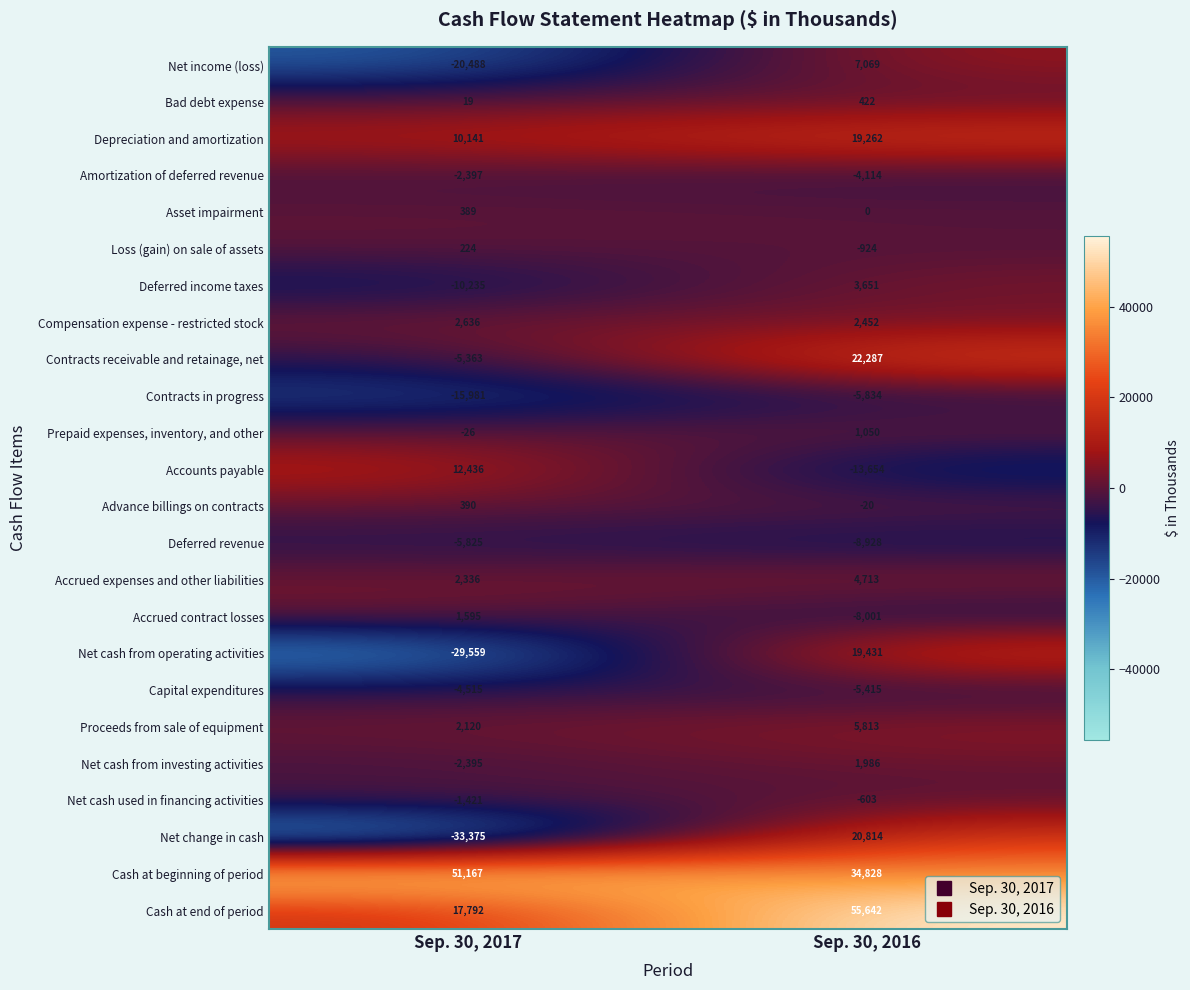

Rank the categories by Contracts in progress value from highest to lowest.

Sep. 30, 2016, Sep. 30, 2017